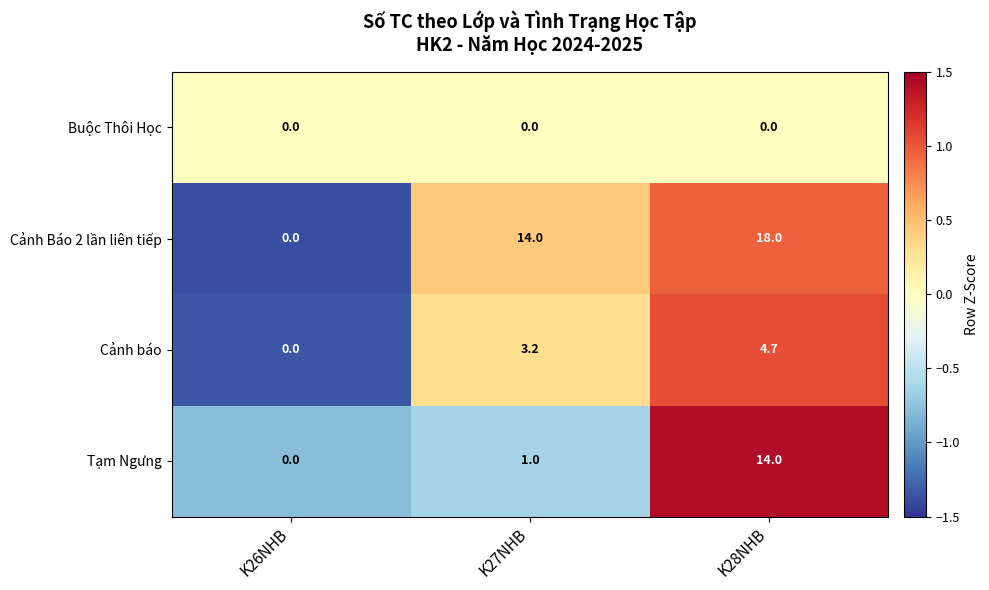

Which series has the largest total across all categories?

Cảnh Báo 2 lần liên tiếp